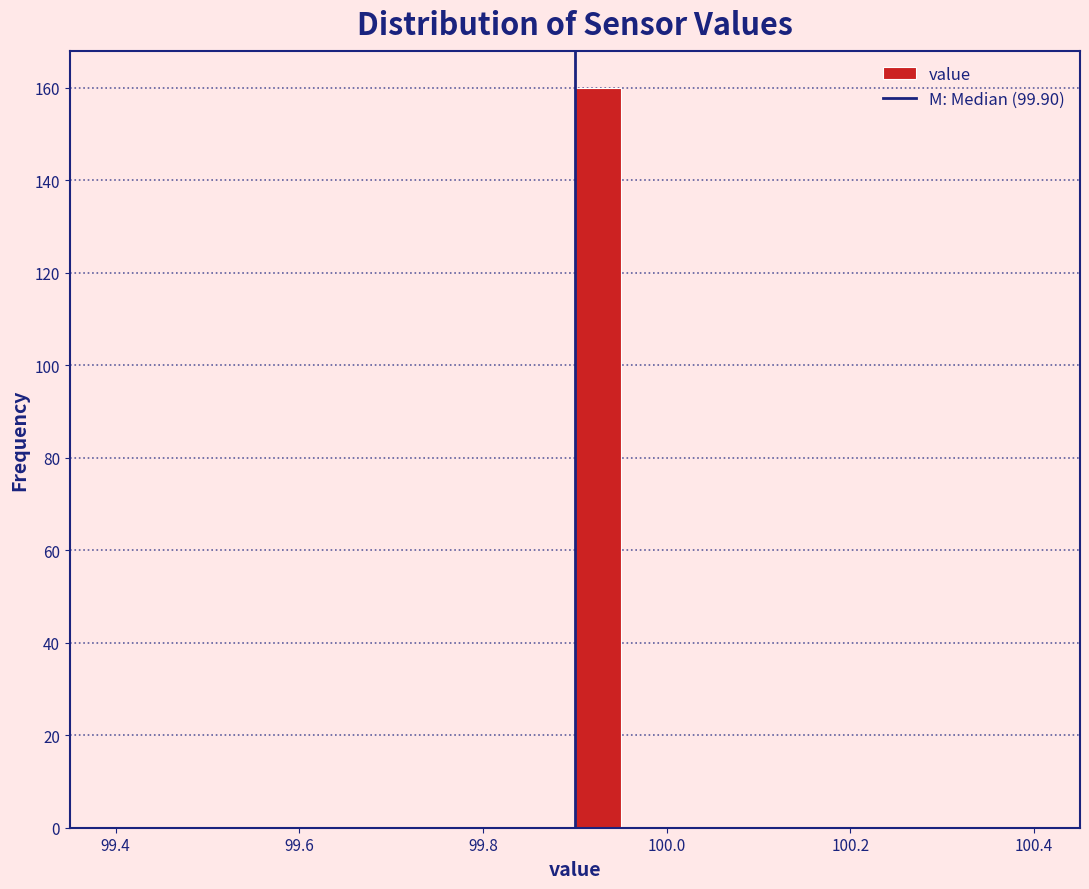

Read against the x-axis, roughly where is the centre of the tallest bar?

99.92